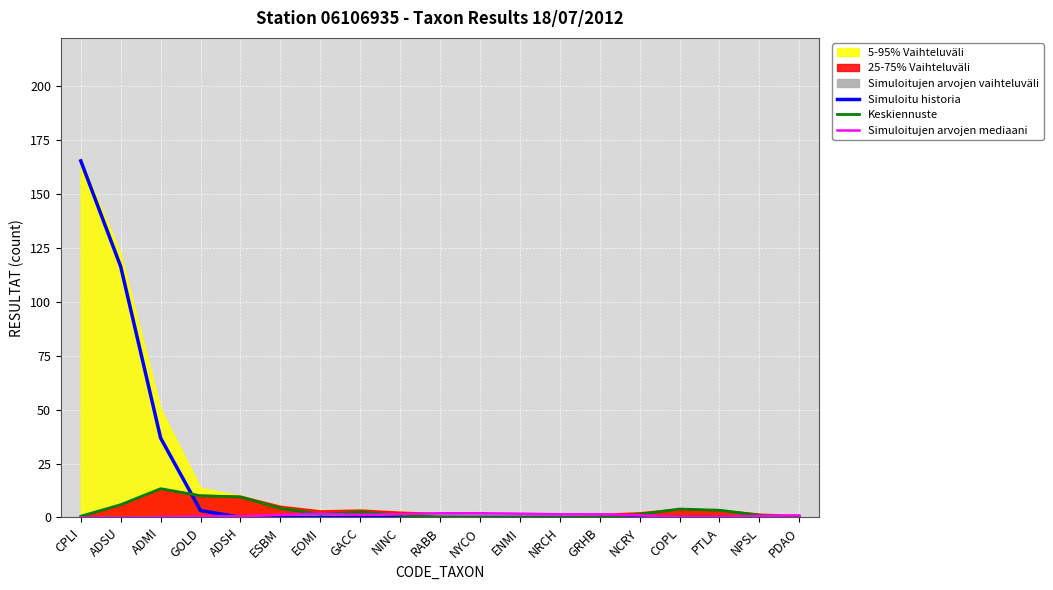

At how many categories does at least one series exceed 25?

3